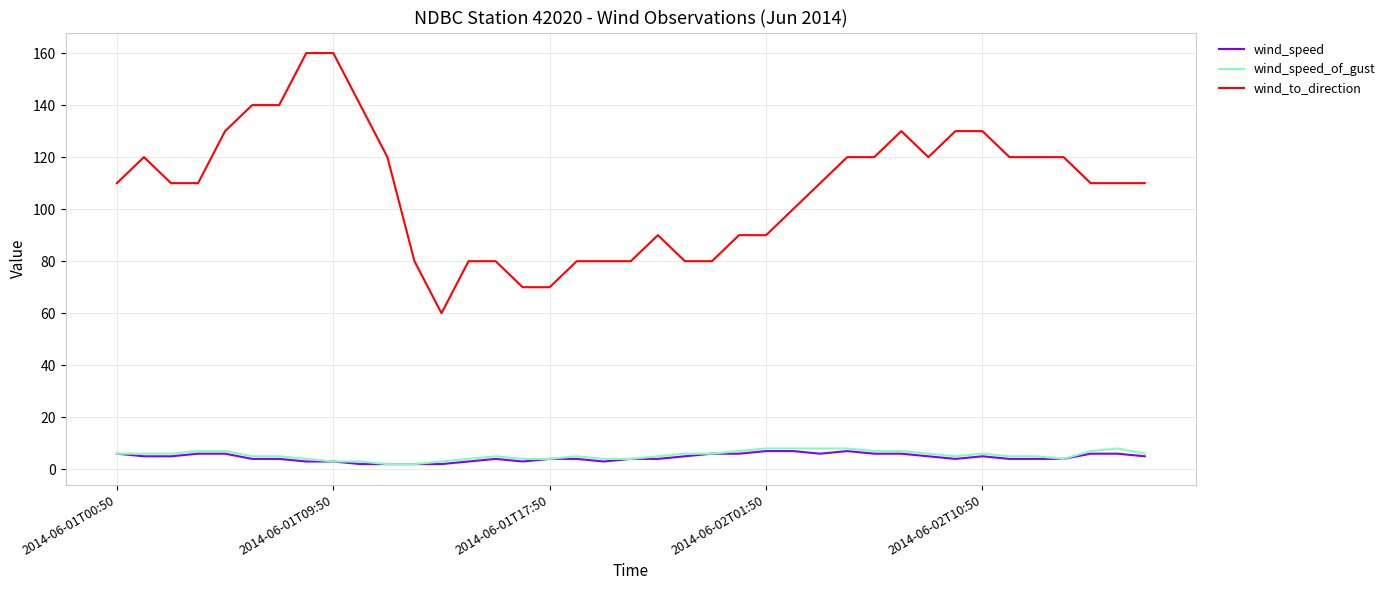

What are all the series names shown in the legend?

wind_speed, wind_speed_of_gust, wind_to_direction